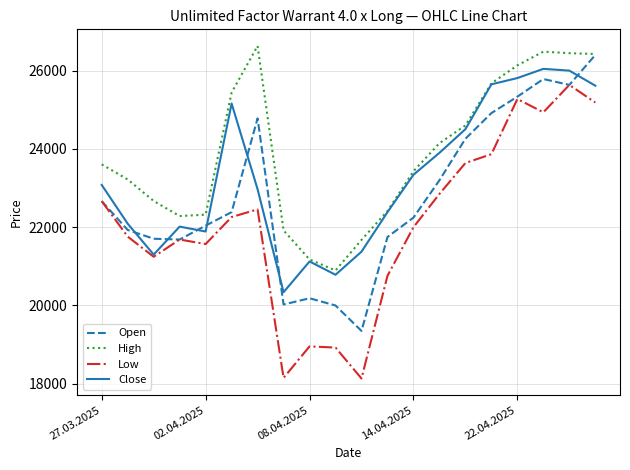

Which series has the widest spread of values?

Low